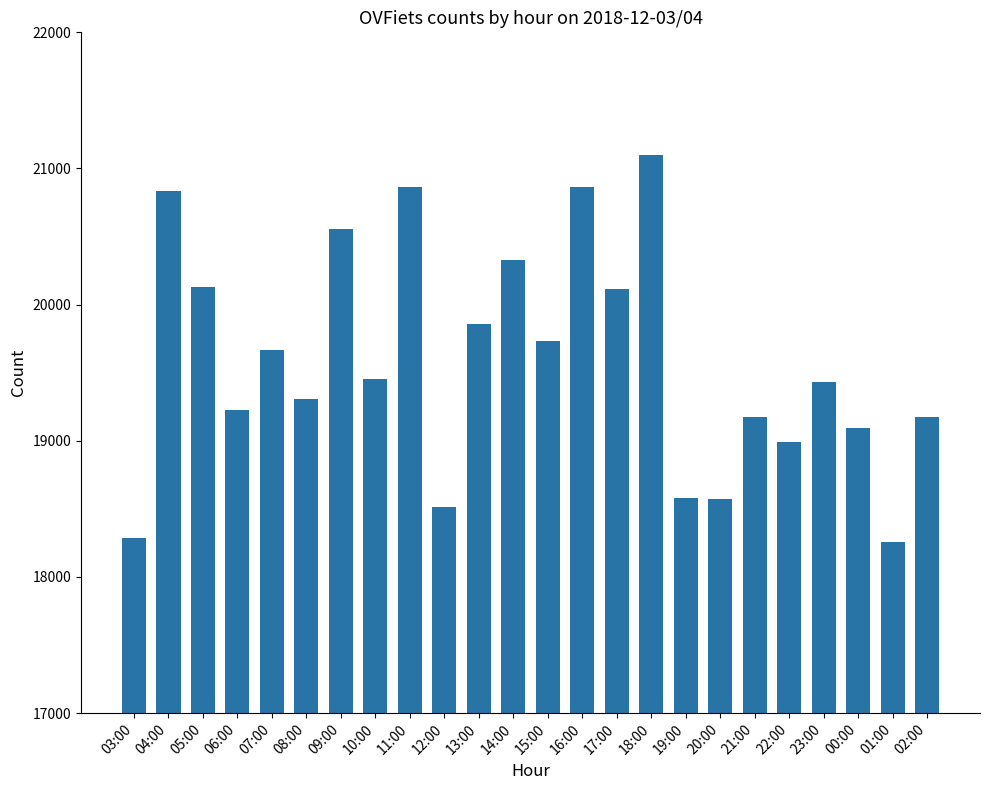

True or false: the data shows 18290 at 03:00.

True